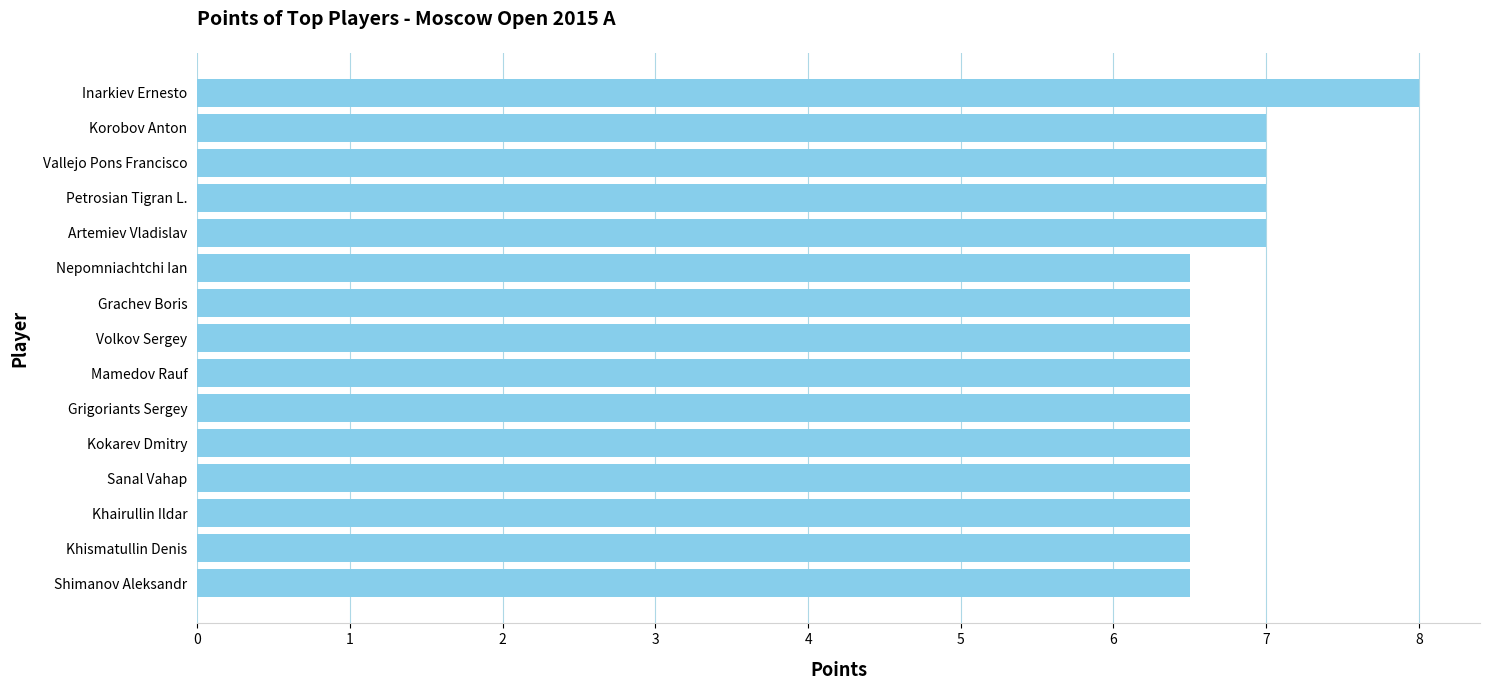

Does the chart contain stacked bars?

No